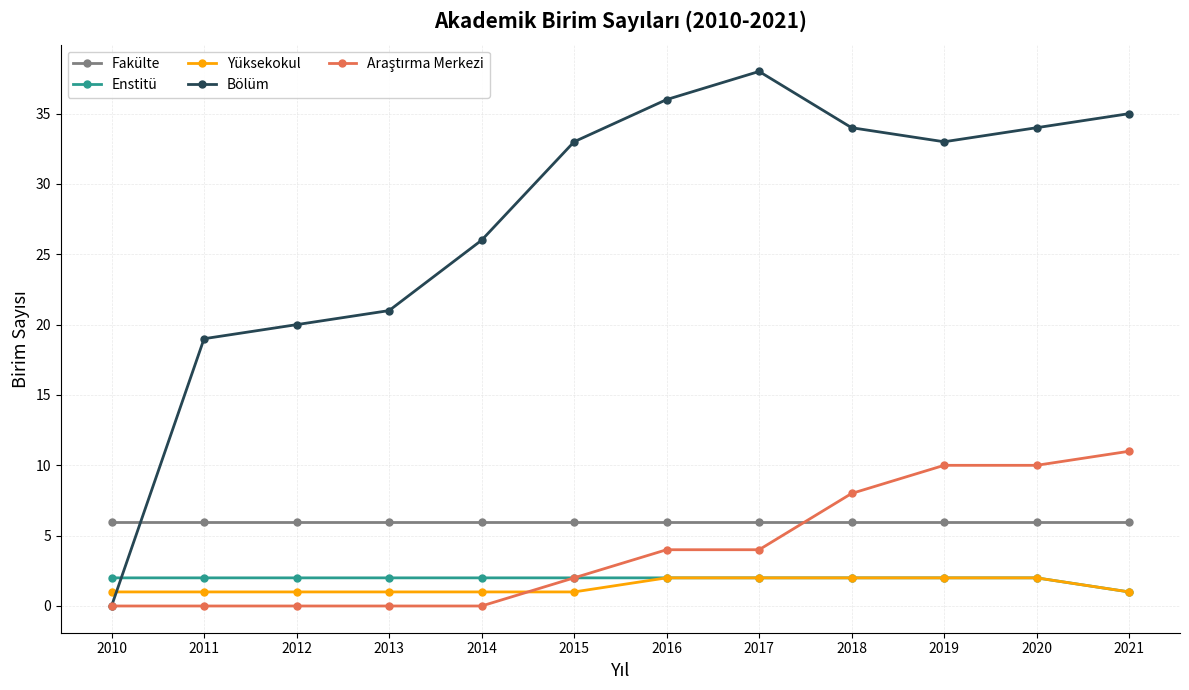

What is the value of the Bölüm point at the 7th from the left?

36